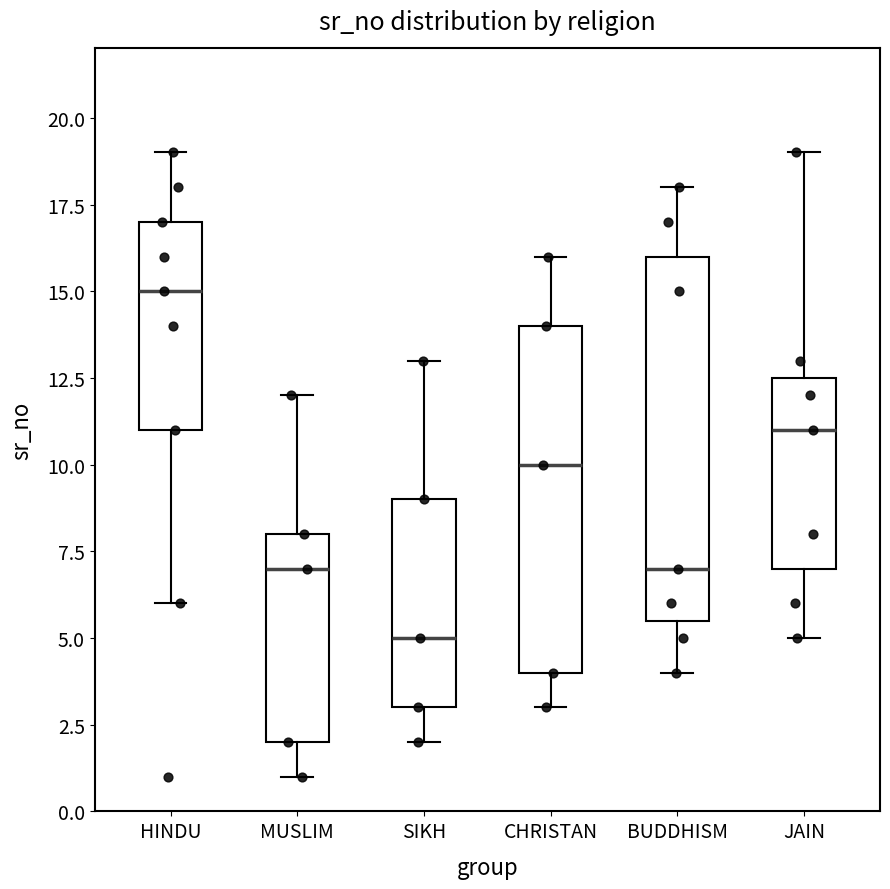

Reading left to right, read every box against the y-axis: the position of its median line, the range the box covers, and the ends of its whiskers. The values are not printed on the chart, so give them approximately, as read against the axis.

HINDU: median 15.0, box 11.0 to 17.0, whiskers 6.0 to 19.0
MUSLIM: median 7.0, box 2.0 to 8.0, whiskers 1.0 to 12.0
SIKH: median 5.0, box 3.0 to 9.0, whiskers 2.0 to 13.0
CHRISTAN: median 10.0, box 4.0 to 14.0, whiskers 3.0 to 16.0
BUDDHISM: median 7.0, box 5.5 to 16.0, whiskers 4.0 to 18.0
JAIN: median 11.0, box 7.0 to 12.5, whiskers 5.0 to 19.0